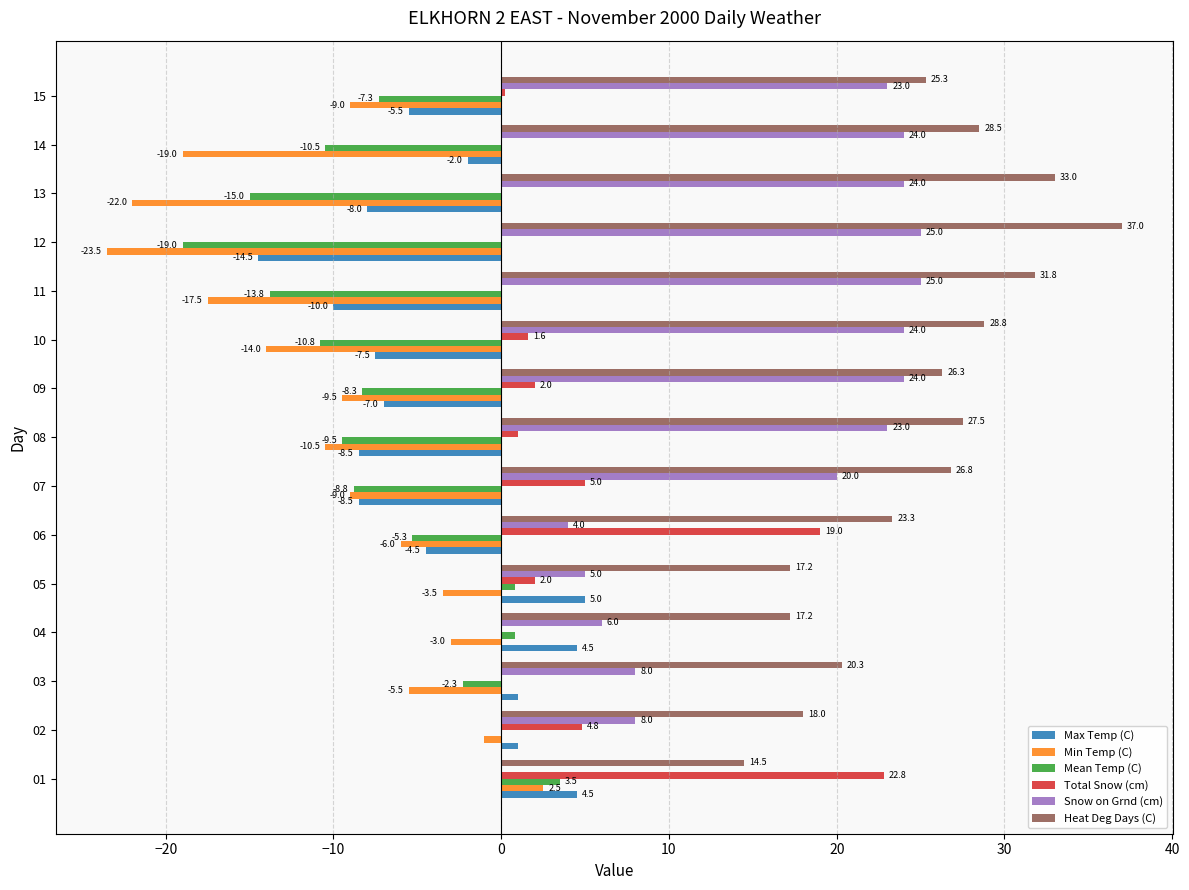

What is the sum of the Snow on Grnd (cm) values at 08 and 13?

47.0